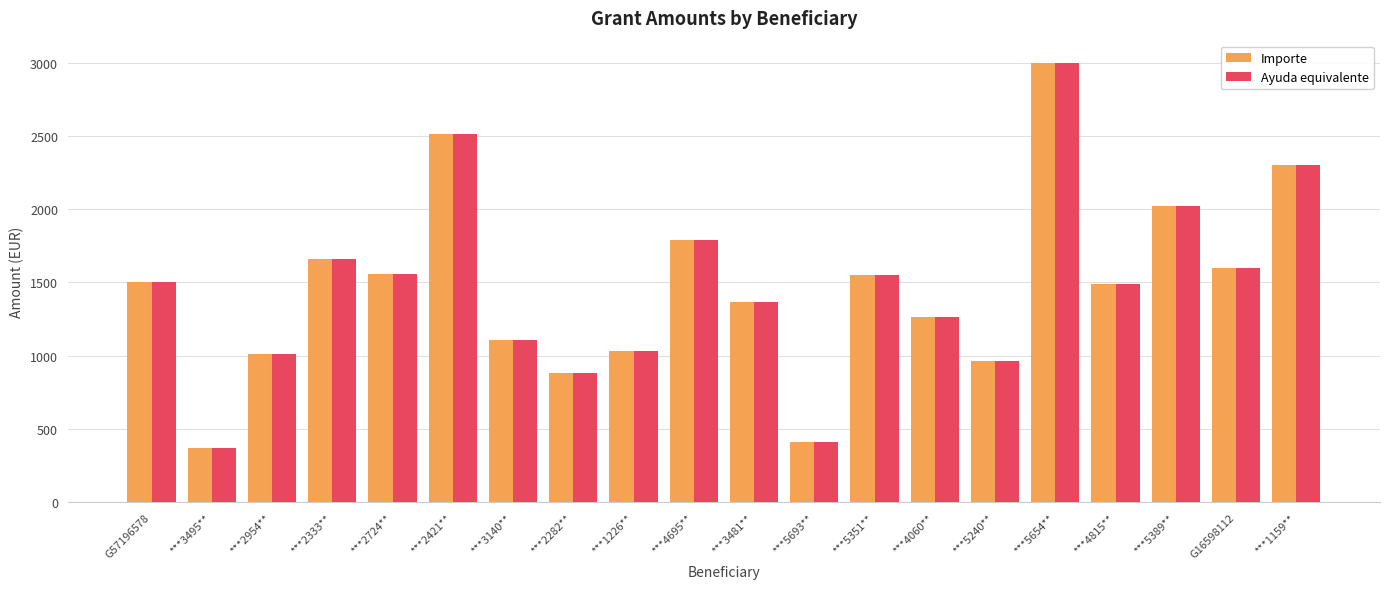

What are all the series names shown in the legend?

Importe, Ayuda equivalente